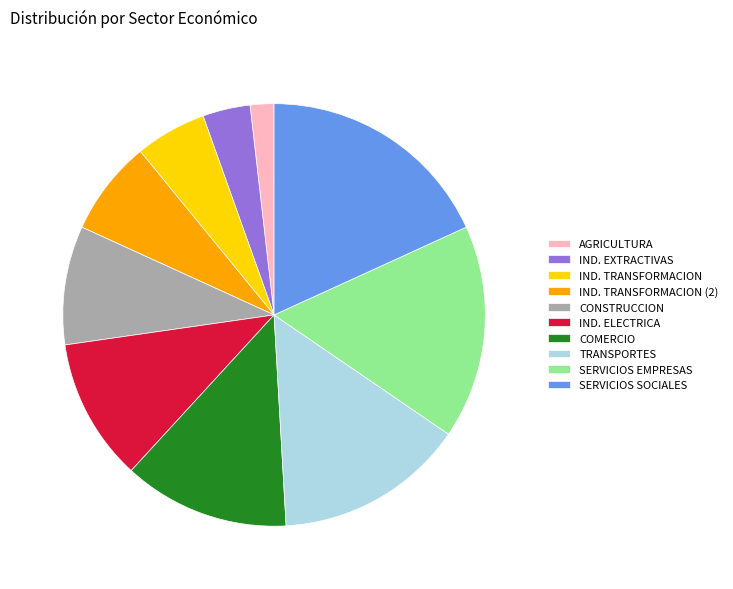

Is there any slice that represents more than half of the pie?

No